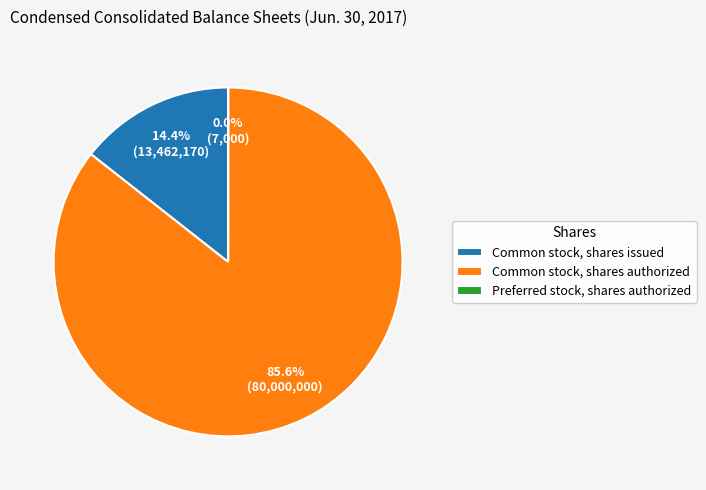

Which slice is the largest?

Common stock, shares authorized